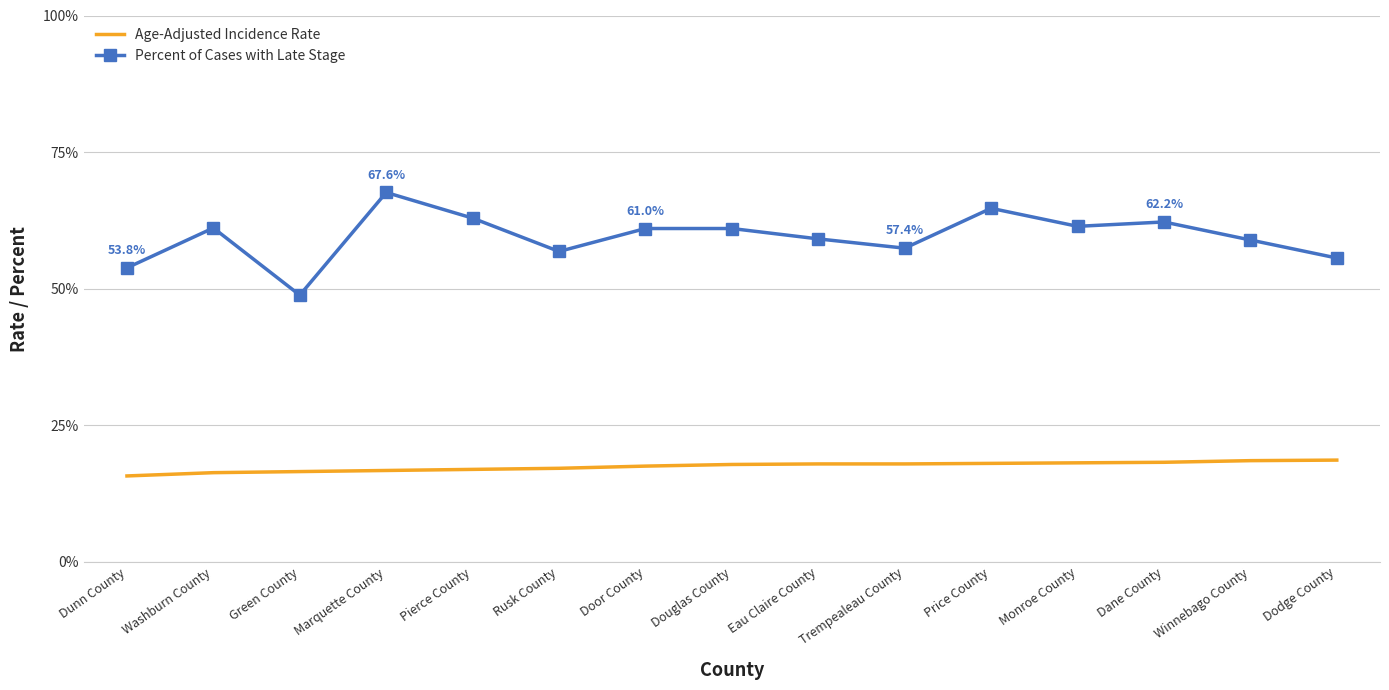

What is the sum of the Percent of Cases with Late Stage values at Rusk County and Dunn County?

110.6